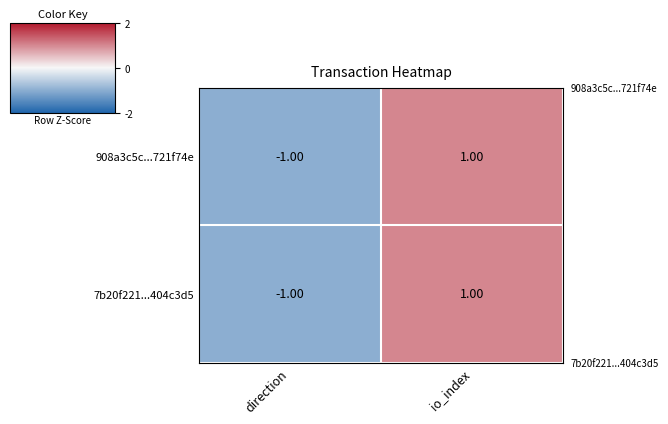

Count the number of data series in this chart.

2